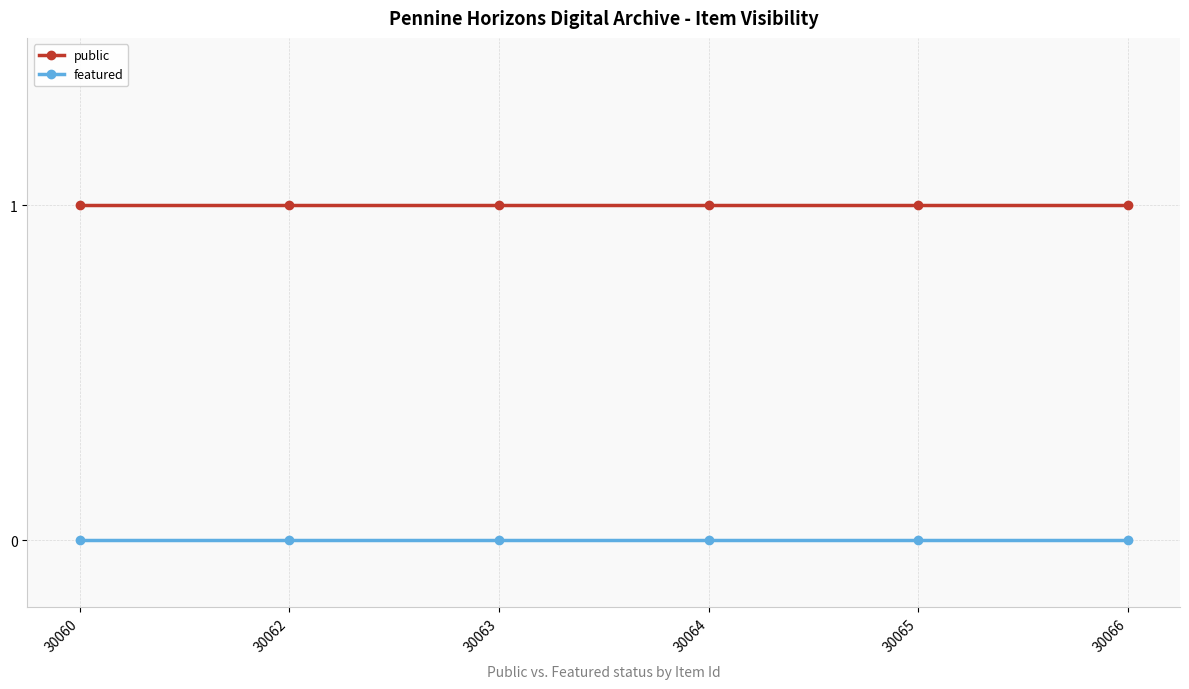

Rank the series by their average value, from highest to lowest.

public, featured